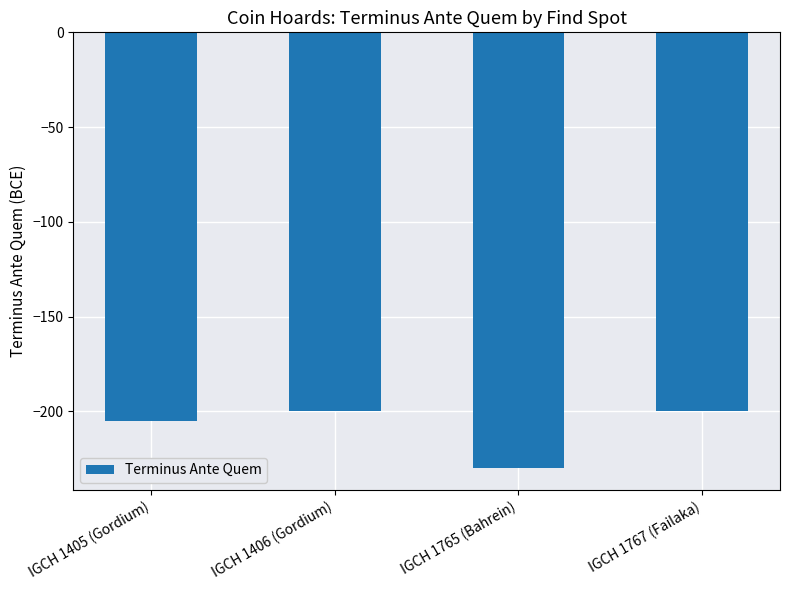

Where is the data nearest to the value -215?

IGCH 1405 (Gordium)